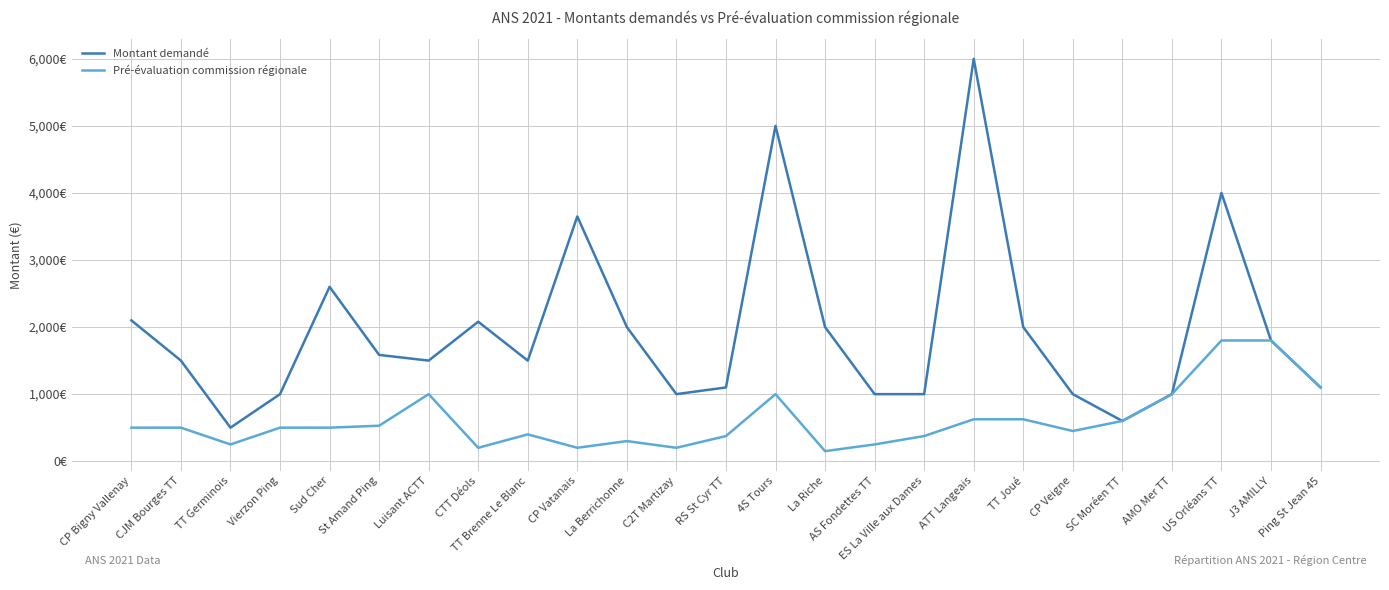

True or false: Montant demandé and Pré-évaluation commission régionale cross at least once.

False